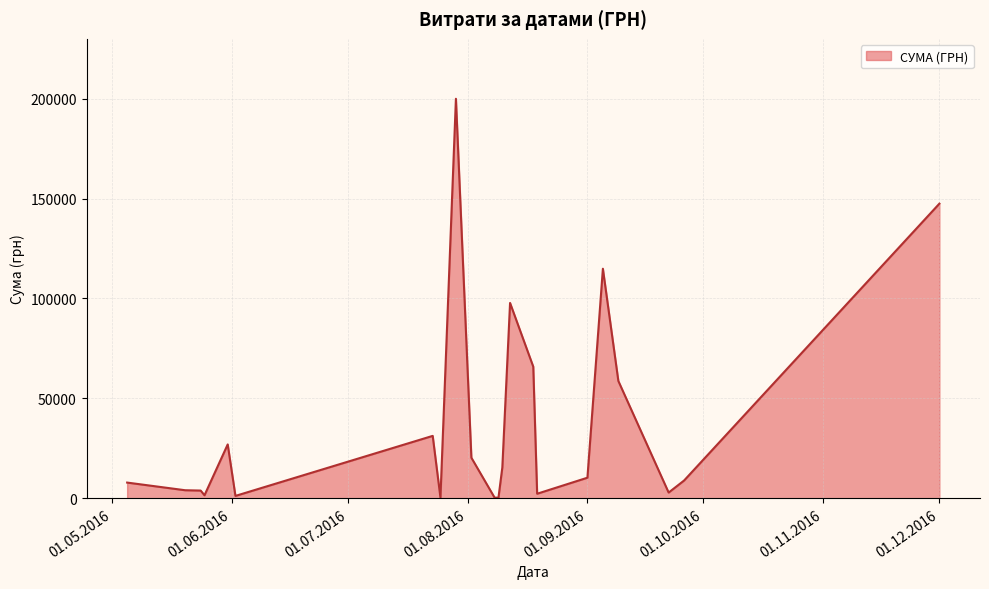

What is the maximum value shown in the chart?

199990.0